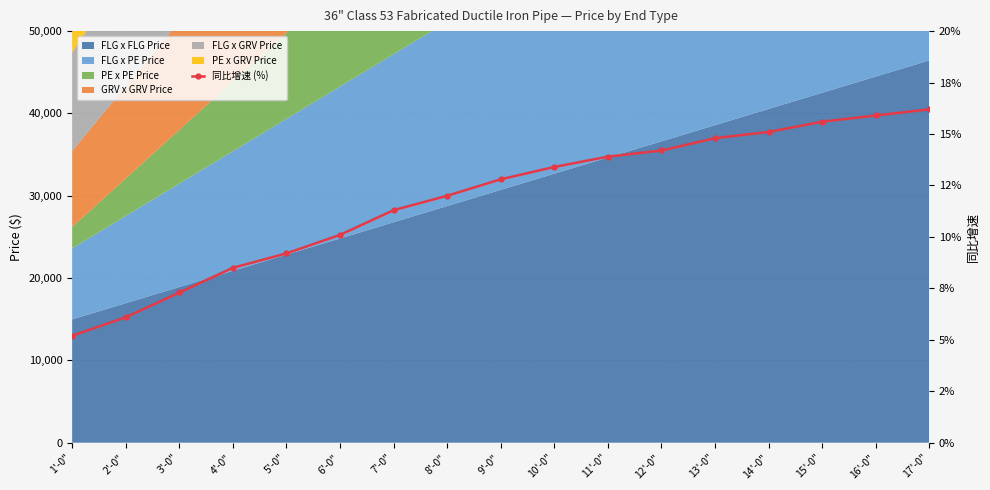

What is the ratio of the value at 16'-0" to the value at 11'-0"?

1.1